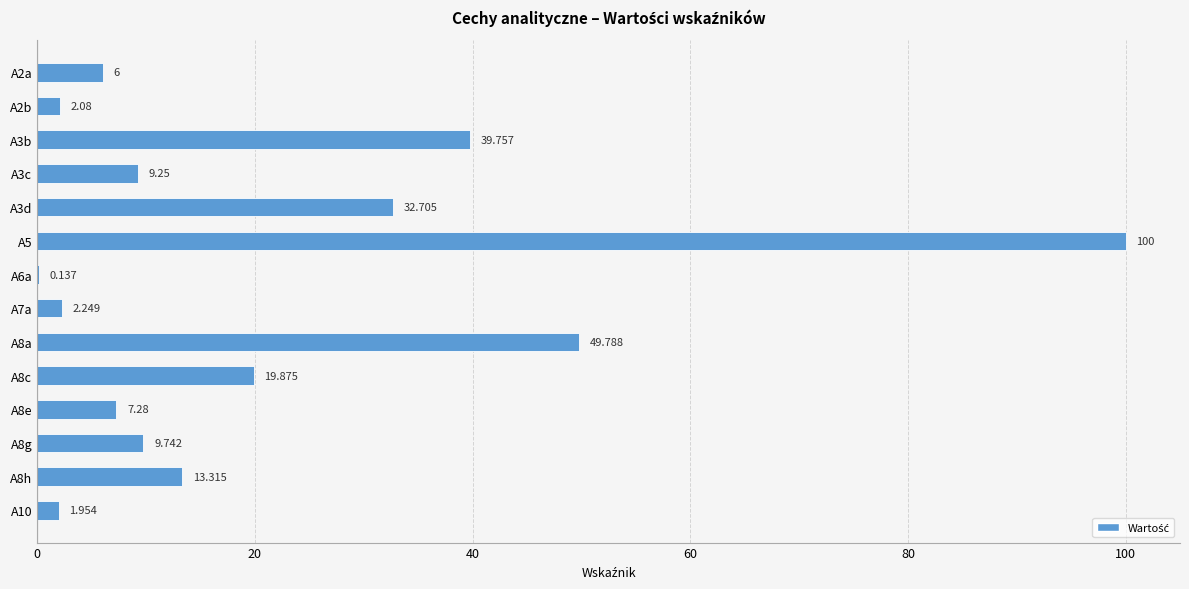

Count the number of values greater than 9.

8